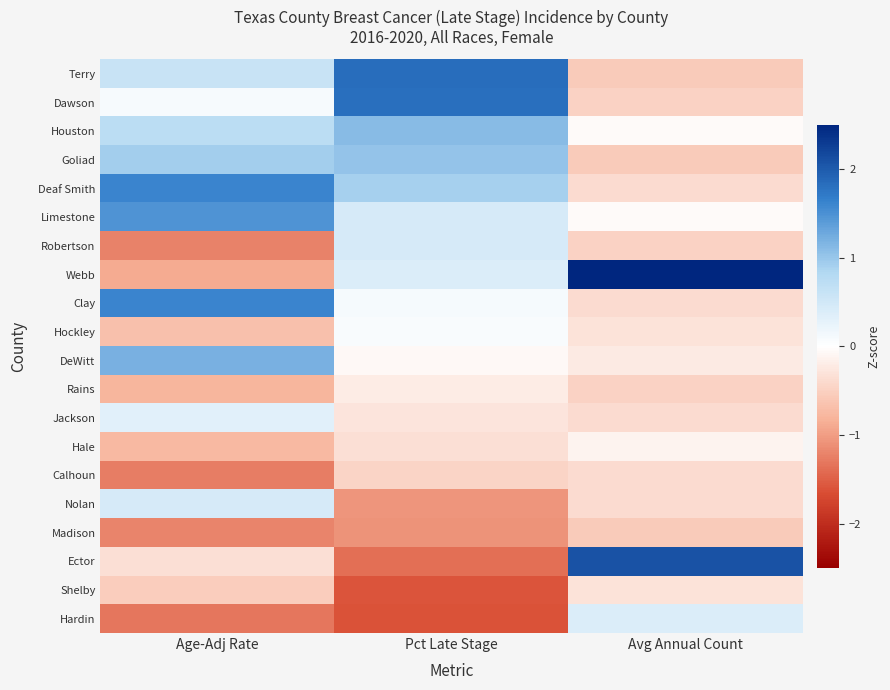

Reading right to left, list all the values displayed in this chart.

Terry: Avg Annual Count=-0.6	Pct Late Stage=1.8	Age-Adj Rate=0.6
Dawson: Avg Annual Count=-0.5	Pct Late Stage=1.8	Age-Adj Rate=0.1
Houston: Avg Annual Count=-0.0	Pct Late Stage=1.1	Age-Adj Rate=0.7
Goliad: Avg Annual Count=-0.6	Pct Late Stage=1.0	Age-Adj Rate=0.9
Deaf Smith: Avg Annual Count=-0.4	Pct Late Stage=0.9	Age-Adj Rate=1.6
Limestone: Avg Annual Count=-0.0	Pct Late Stage=0.4	Age-Adj Rate=1.5
Robertson: Avg Annual Count=-0.5	Pct Late Stage=0.4	Age-Adj Rate=-1.2
Webb: Avg Annual Count=3.6	Pct Late Stage=0.4	Age-Adj Rate=-0.9
Clay: Avg Annual Count=-0.4	Pct Late Stage=0.1	Age-Adj Rate=1.6
Hockley: Avg Annual Count=-0.3	Pct Late Stage=0.1	Age-Adj Rate=-0.7
DeWitt: Avg Annual Count=-0.2	Pct Late Stage=-0.1	Age-Adj Rate=1.2
Rains: Avg Annual Count=-0.5	Pct Late Stage=-0.2	Age-Adj Rate=-0.8
Jackson: Avg Annual Count=-0.4	Pct Late Stage=-0.3	Age-Adj Rate=0.3
Hale: Avg Annual Count=-0.1	Pct Late Stage=-0.3	Age-Adj Rate=-0.8
Calhoun: Avg Annual Count=-0.4	Pct Late Stage=-0.5	Age-Adj Rate=-1.3
Nolan: Avg Annual Count=-0.4	Pct Late Stage=-1.1	Age-Adj Rate=0.4
Madison: Avg Annual Count=-0.6	Pct Late Stage=-1.1	Age-Adj Rate=-1.2
Ector: Avg Annual Count=2.1	Pct Late Stage=-1.4	Age-Adj Rate=-0.4
Shelby: Avg Annual Count=-0.3	Pct Late Stage=-1.6	Age-Adj Rate=-0.5
Hardin: Avg Annual Count=0.4	Pct Late Stage=-1.6	Age-Adj Rate=-1.3